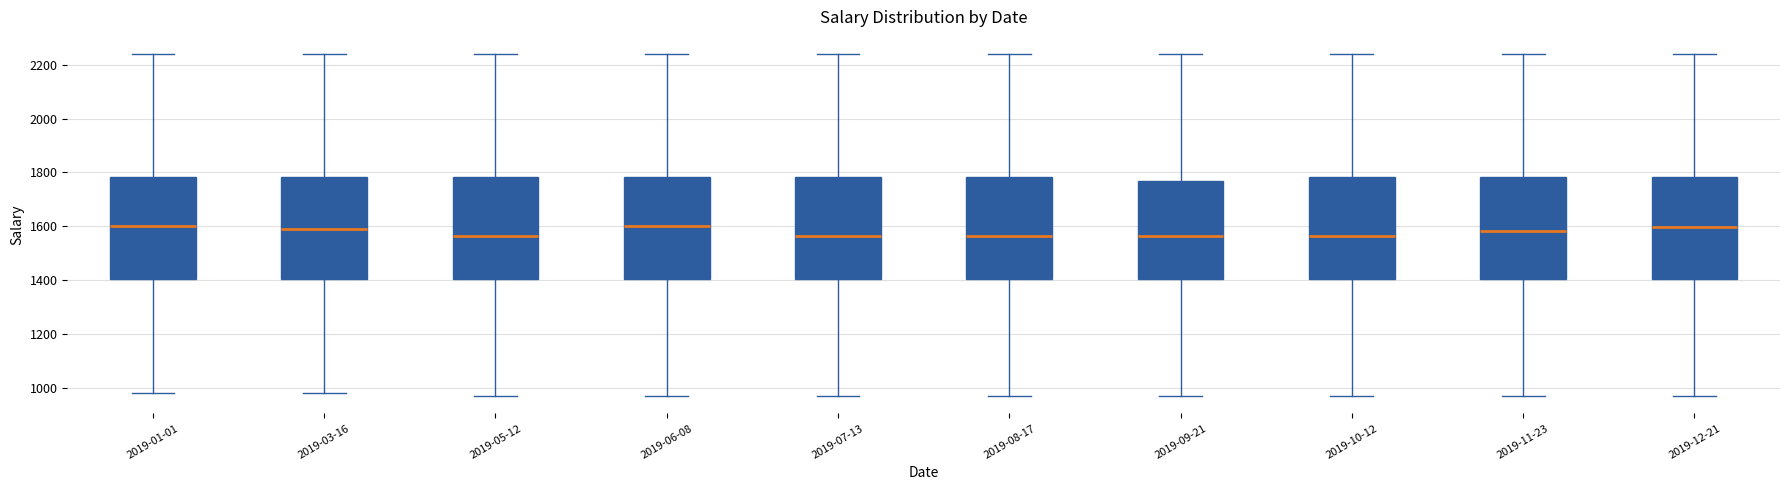

Reading left to right, transcribe this box plot: for each box, give where its median line is, the range the box spans, and where its two whiskers end, as read against the y-axis. The values are not printed on the chart, so give them approximately, as read against the axis.

2019-01-01: median 1600, box 1400 to 1780, whiskers 980 to 2240
2019-03-16: median 1580, box 1400 to 1780, whiskers 980 to 2240
2019-05-12: median 1560, box 1400 to 1780, whiskers 980 to 2240
2019-06-08: median 1600, box 1400 to 1780, whiskers 980 to 2240
2019-07-13: median 1560, box 1400 to 1780, whiskers 980 to 2240
2019-08-17: median 1560, box 1400 to 1780, whiskers 980 to 2240
2019-09-21: median 1560, box 1400 to 1760, whiskers 980 to 2240
2019-10-12: median 1560, box 1400 to 1780, whiskers 960 to 2240
2019-11-23: median 1580, box 1400 to 1780, whiskers 960 to 2240
2019-12-21: median 1600, box 1400 to 1780, whiskers 960 to 2240